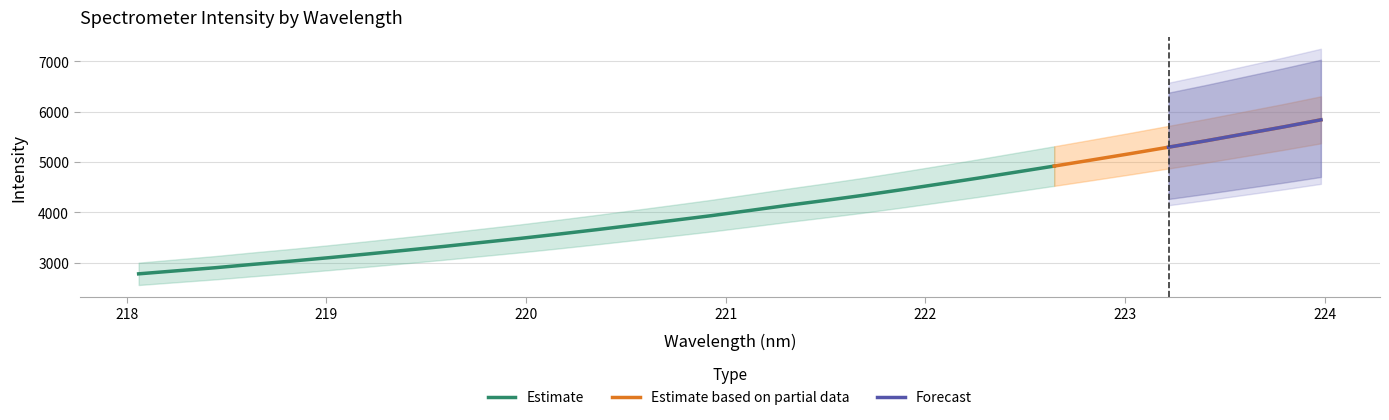

What position from the right is 222.8355?

7